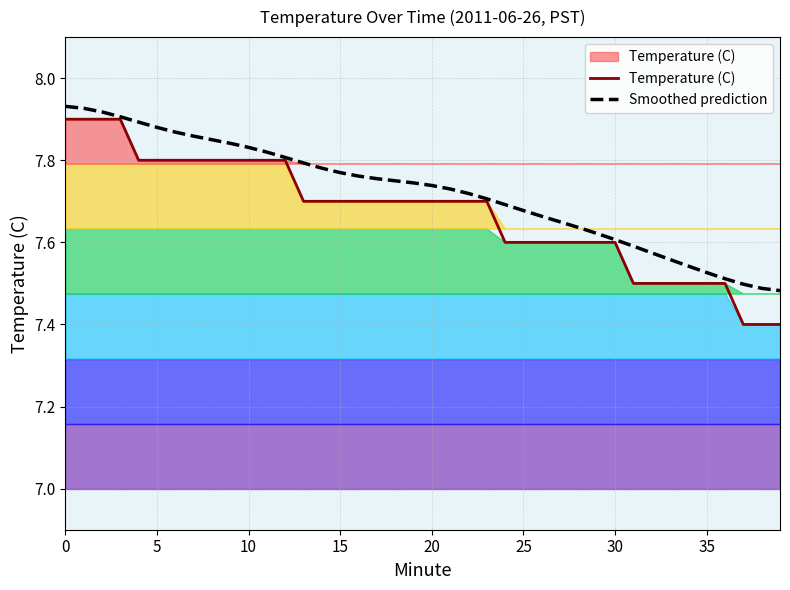

Which series has the largest total across all categories?

Smoothed prediction